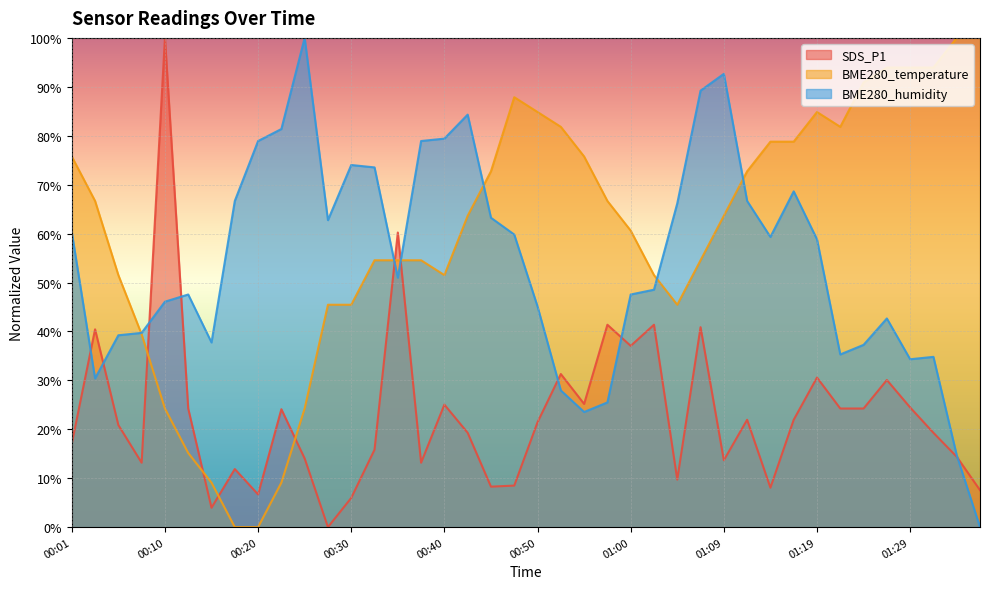

What is the difference between the highest and lowest values at 01:34?

85.6